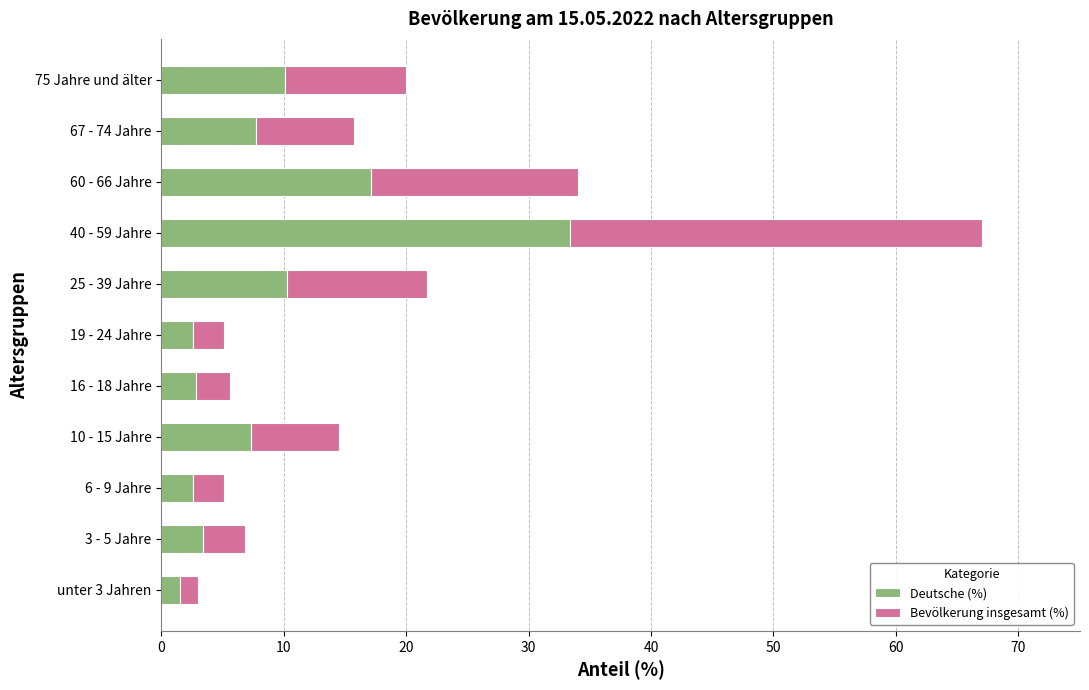

What is the total value across all series at 3 - 5 Jahre?

6.8